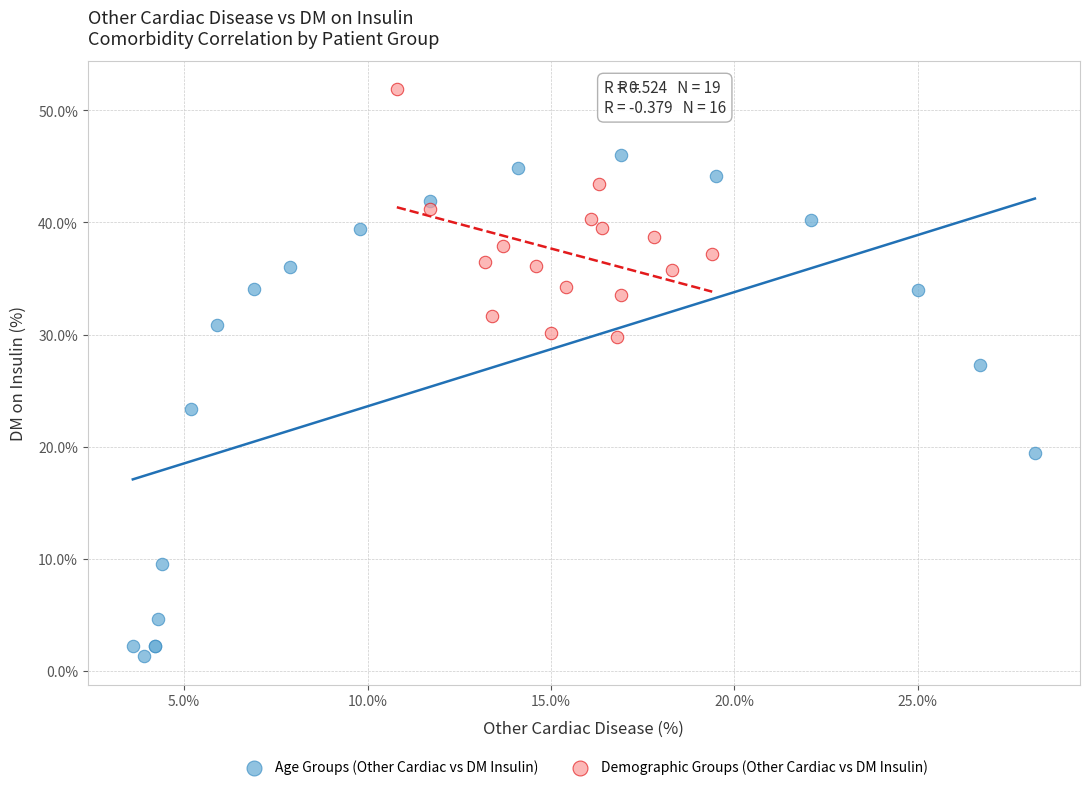

Which series reaches the minimum Y coordinate?

Age Groups (Other Cardiac vs DM Insulin)